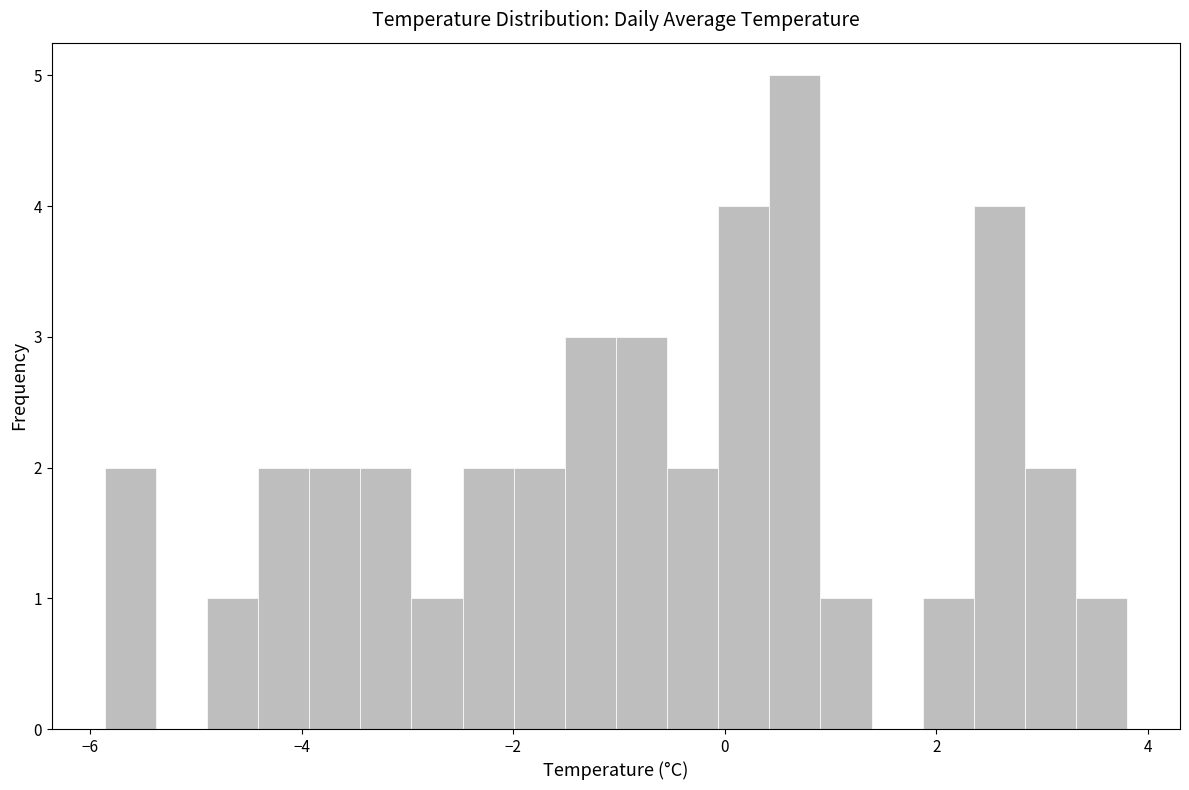

Around what value on the x-axis is the tallest bar? Give the approximate position of its centre, as read against the axis.

0.6